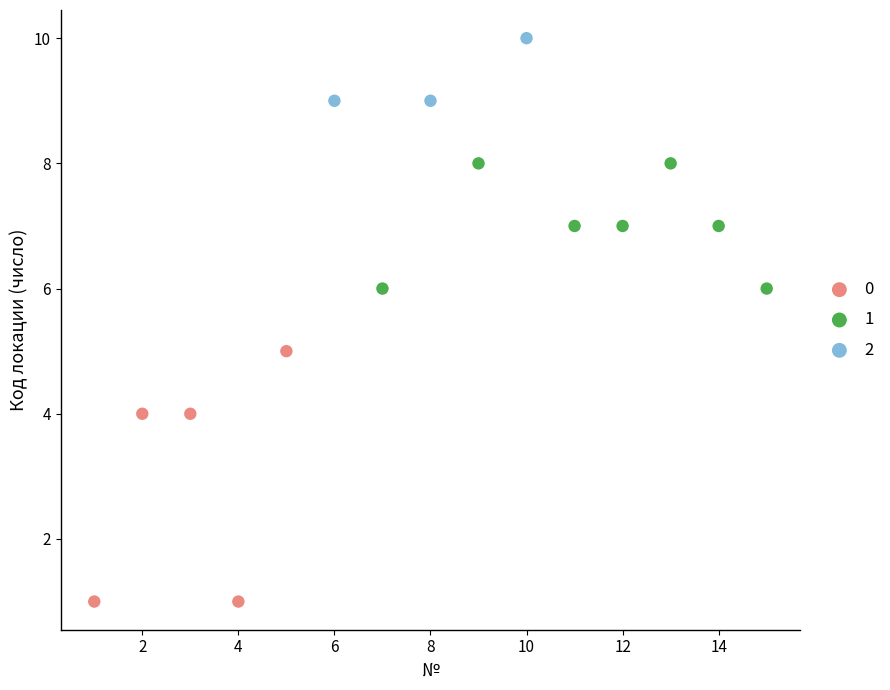

Which series reaches the minimum Y coordinate?

0